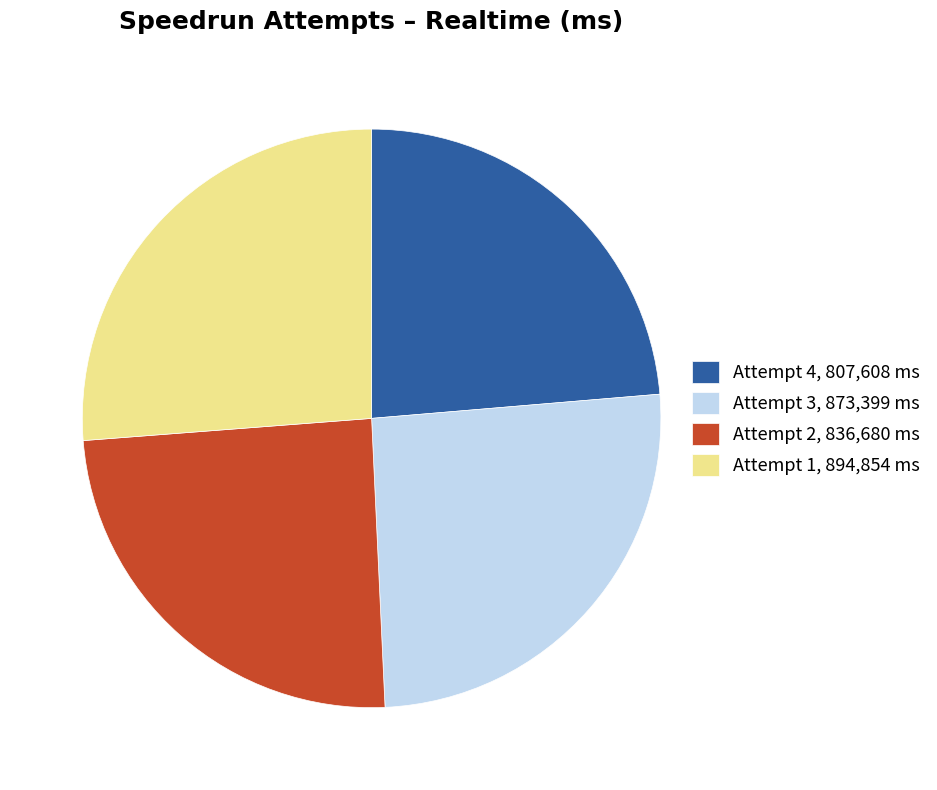

Which category has the smallest portion of the pie?

Attempt 4